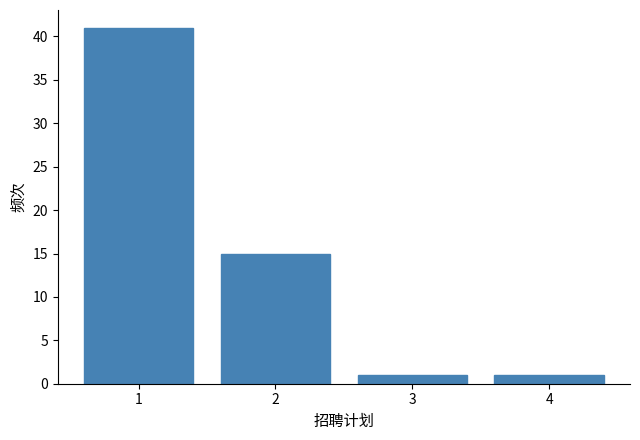

Reading right to left, extract all data points from this chart.

4=1	3=1	2=15	1=41